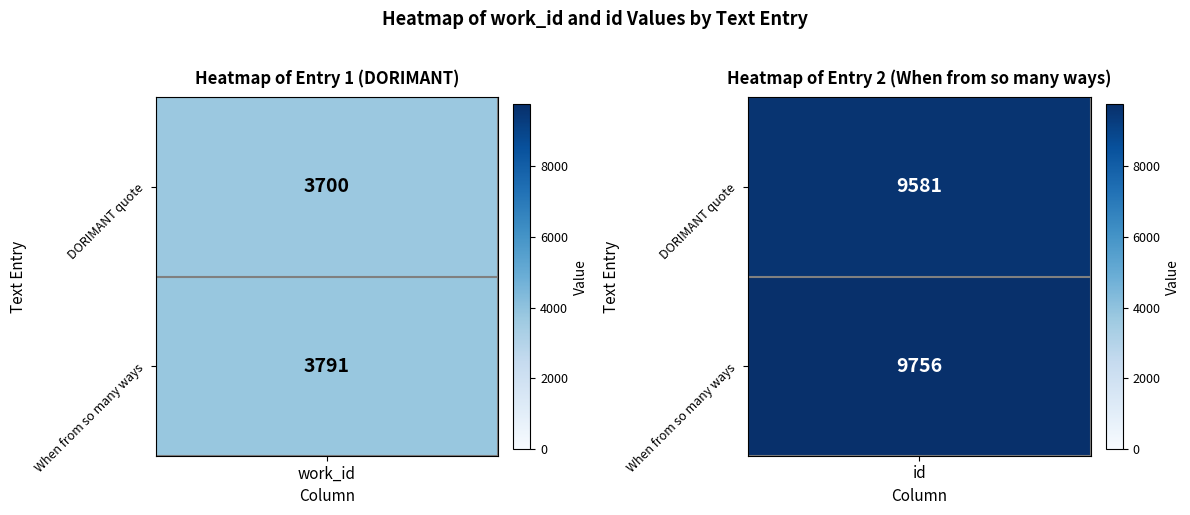

Reading right to left, extract all data points from this chart.

Row1_DORIMANT: 9581	3700
Row2_WhenFromSoMany: 9756	3791